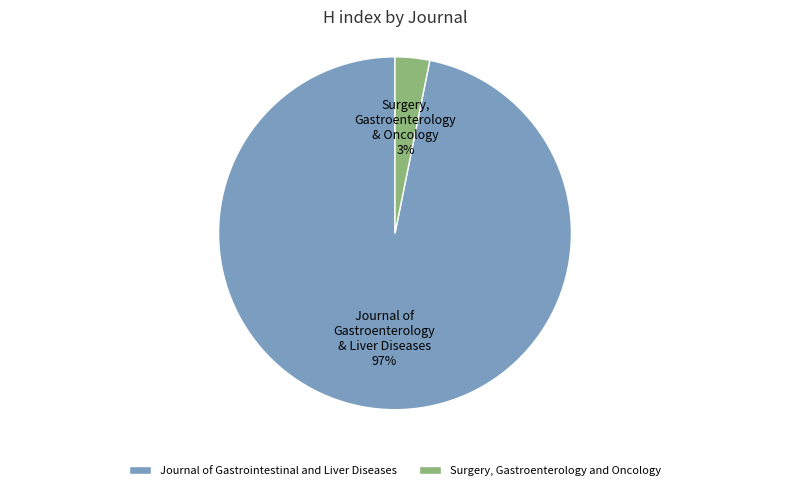

Rank the categories by value from lowest to highest.

Surgery, Gastroenterology and Oncology, Journal of Gastrointestinal and Liver Diseases